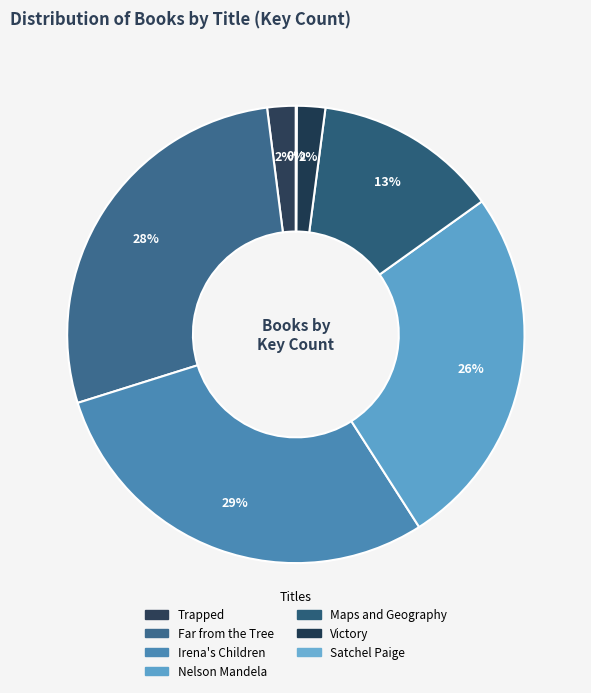

What is the largest slice in the pie chart?

Irena's Children